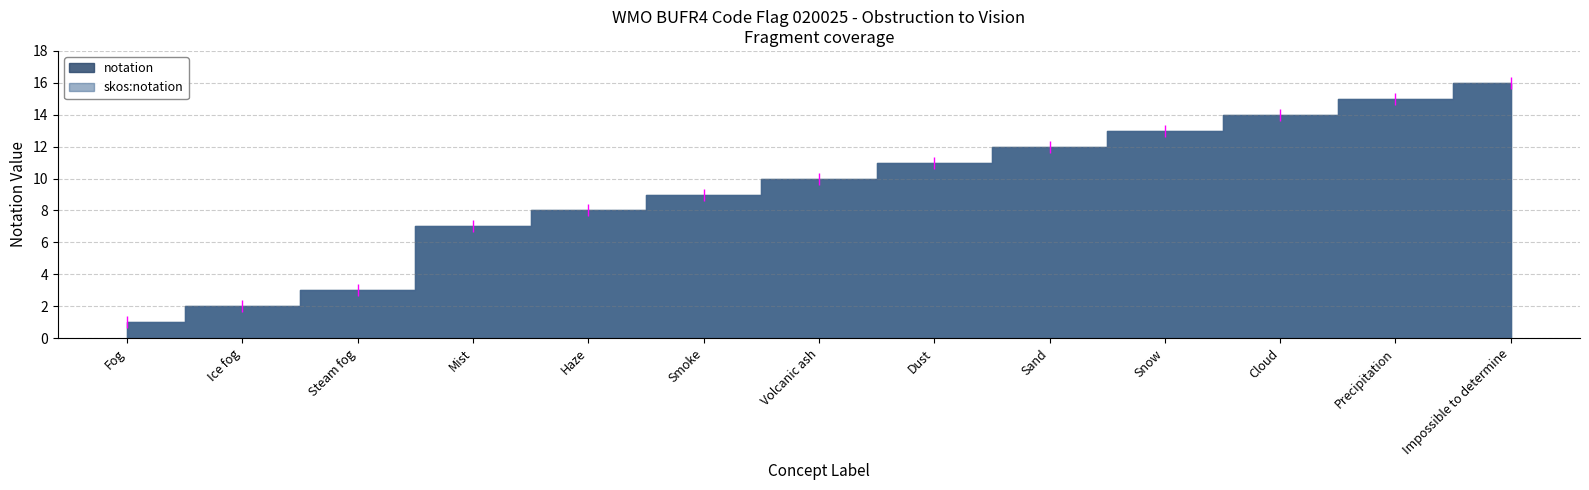

How many values in the skos_notation series are below 10?

6